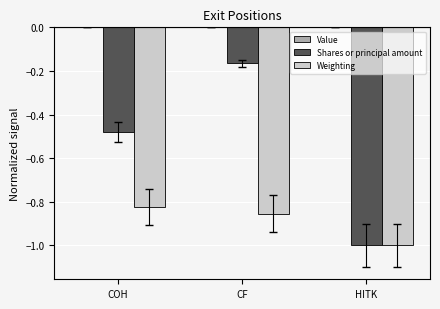

Is it true that Shares or principal amount equals -0.3 at COH?

False